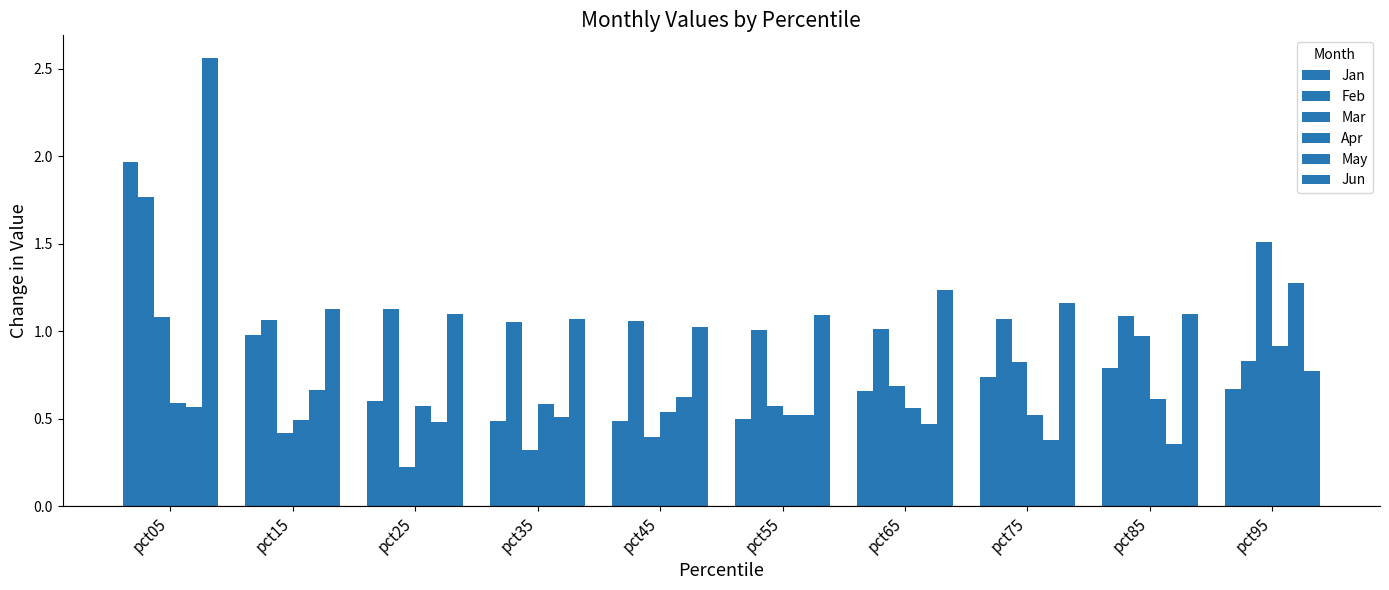

Reading left to right, extract all data points from this chart.

Jan: pct05=2.0	pct15=1.0	pct25=0.6	pct35=0.5	pct45=0.5	pct55=0.5	pct65=0.7	pct75=0.7	pct85=0.8	pct95=0.7
Feb: pct05=1.8	pct15=1.1	pct25=1.1	pct35=1.1	pct45=1.1	pct55=1.0	pct65=1.0	pct75=1.1	pct85=1.1	pct95=0.8
Mar: pct05=1.1	pct15=0.4	pct25=0.2	pct35=0.3	pct45=0.4	pct55=0.6	pct65=0.7	pct75=0.8	pct85=1.0	pct95=1.5
Apr: pct05=0.6	pct15=0.5	pct25=0.6	pct35=0.6	pct45=0.5	pct55=0.5	pct65=0.6	pct75=0.5	pct85=0.6	pct95=0.9
May: pct05=0.6	pct15=0.7	pct25=0.5	pct35=0.5	pct45=0.6	pct55=0.5	pct65=0.5	pct75=0.4	pct85=0.4	pct95=1.3
Jun: pct05=2.6	pct15=1.1	pct25=1.1	pct35=1.1	pct45=1.0	pct55=1.1	pct65=1.2	pct75=1.2	pct85=1.1	pct95=0.8